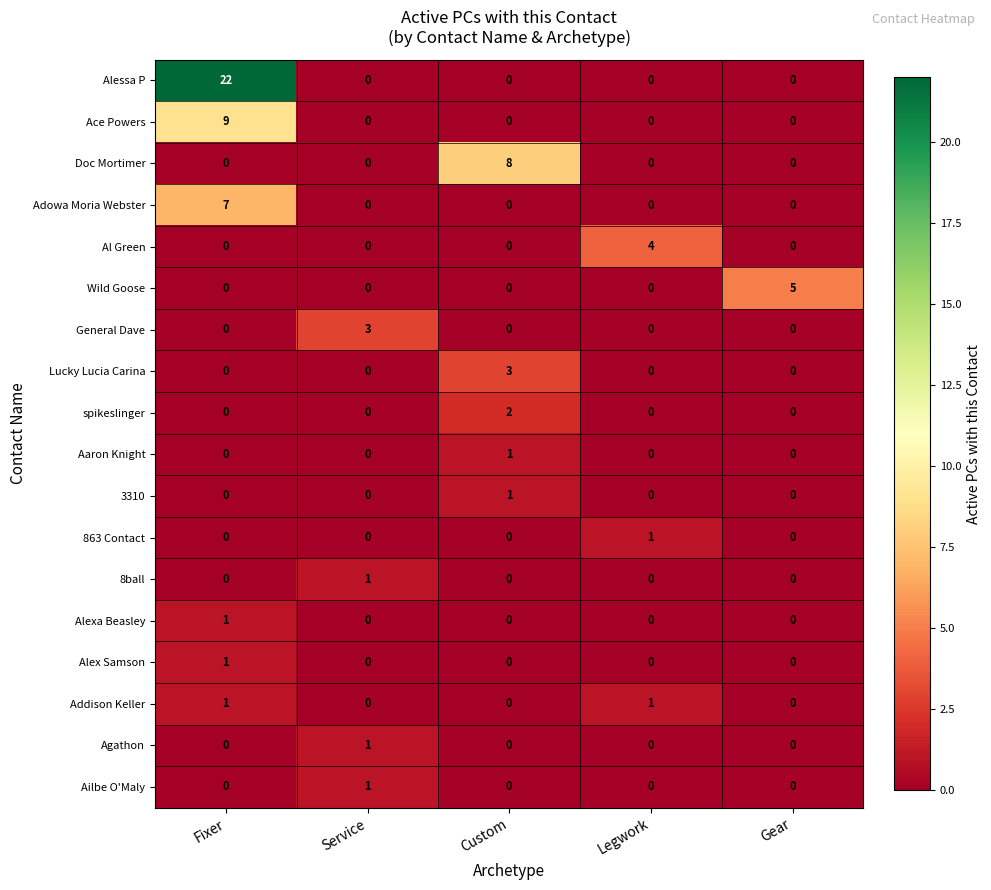

The Doc Mortimer series shows 4 at Legwork. True or false?

False